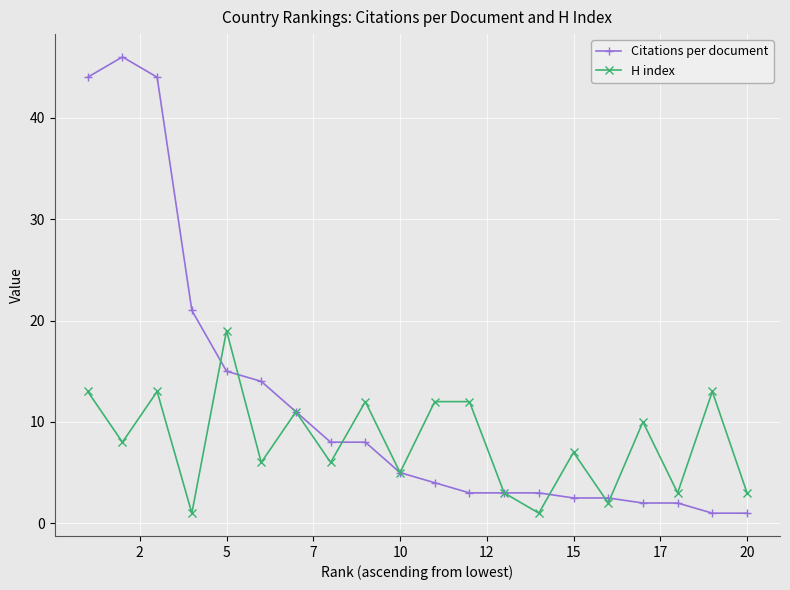

Which series has the largest total across all categories?

Citations per document